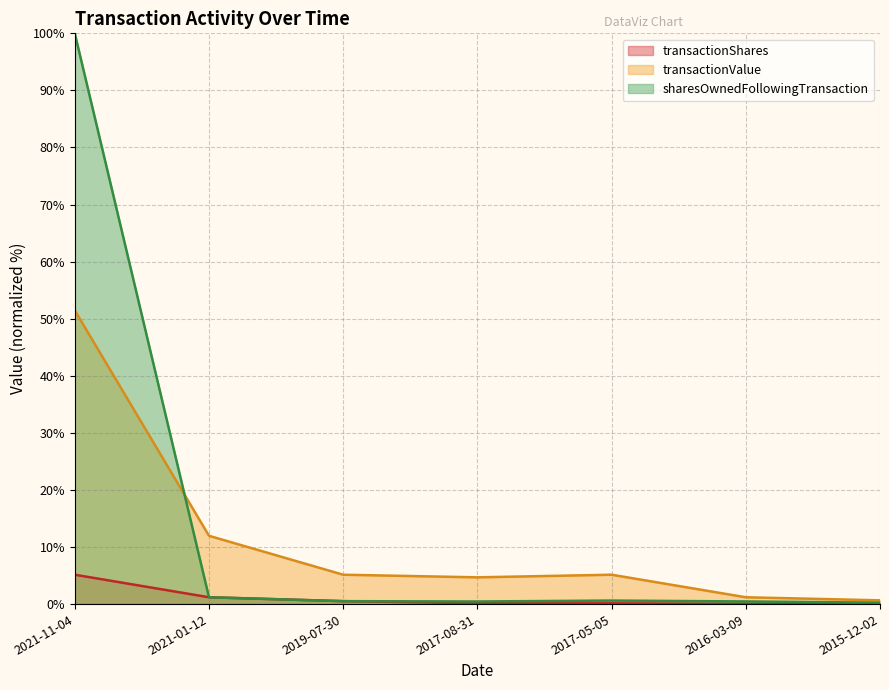

What is the value of the transactionValue point at the 2nd from the left?

12.0